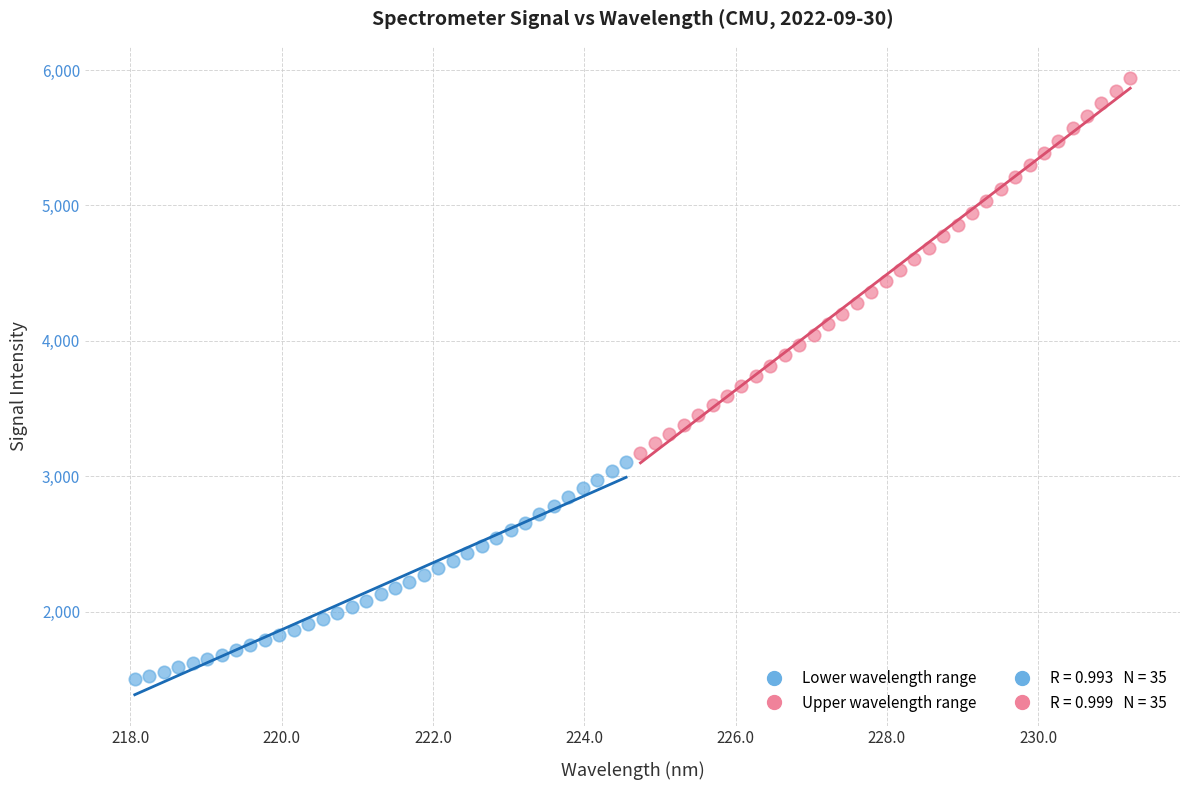

Which series contains the lowest Y value?

Lower wavelength range